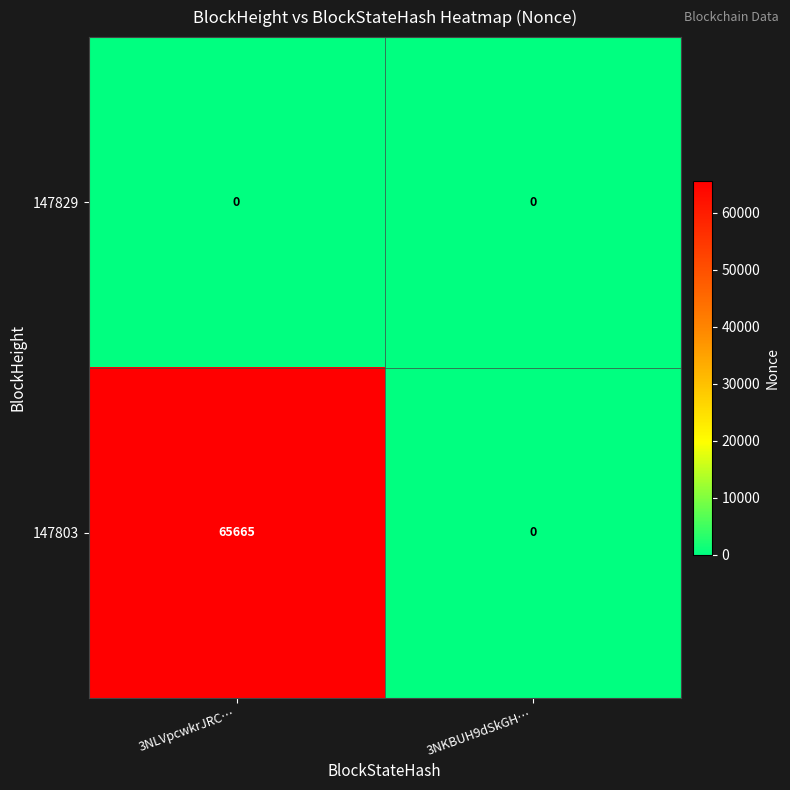

Reading left to right, what are all the values shown in this chart?

147829: 0	0
147803: 65665	0